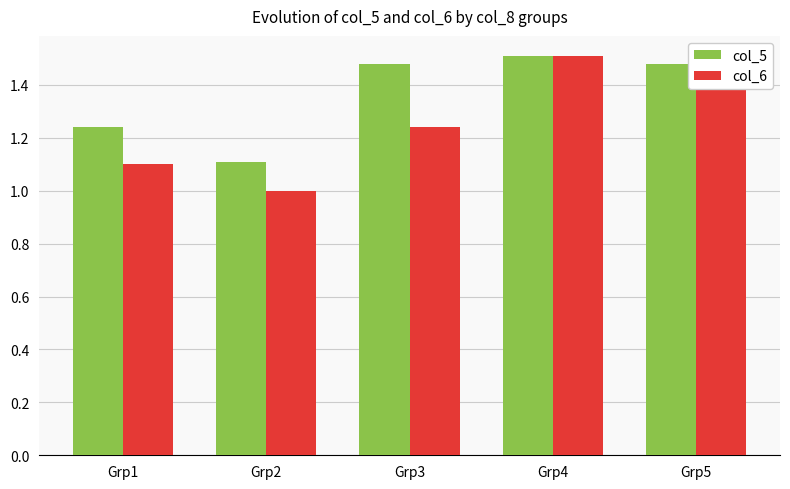

How many groups of bars are there?

5